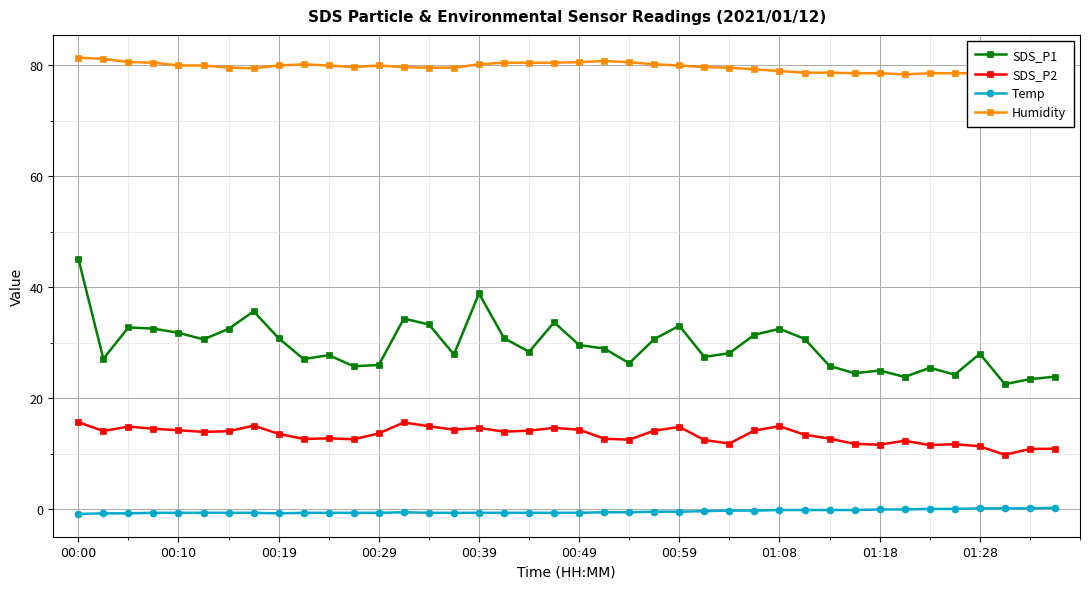

What is the maximum value for SDS_P1?

45.2